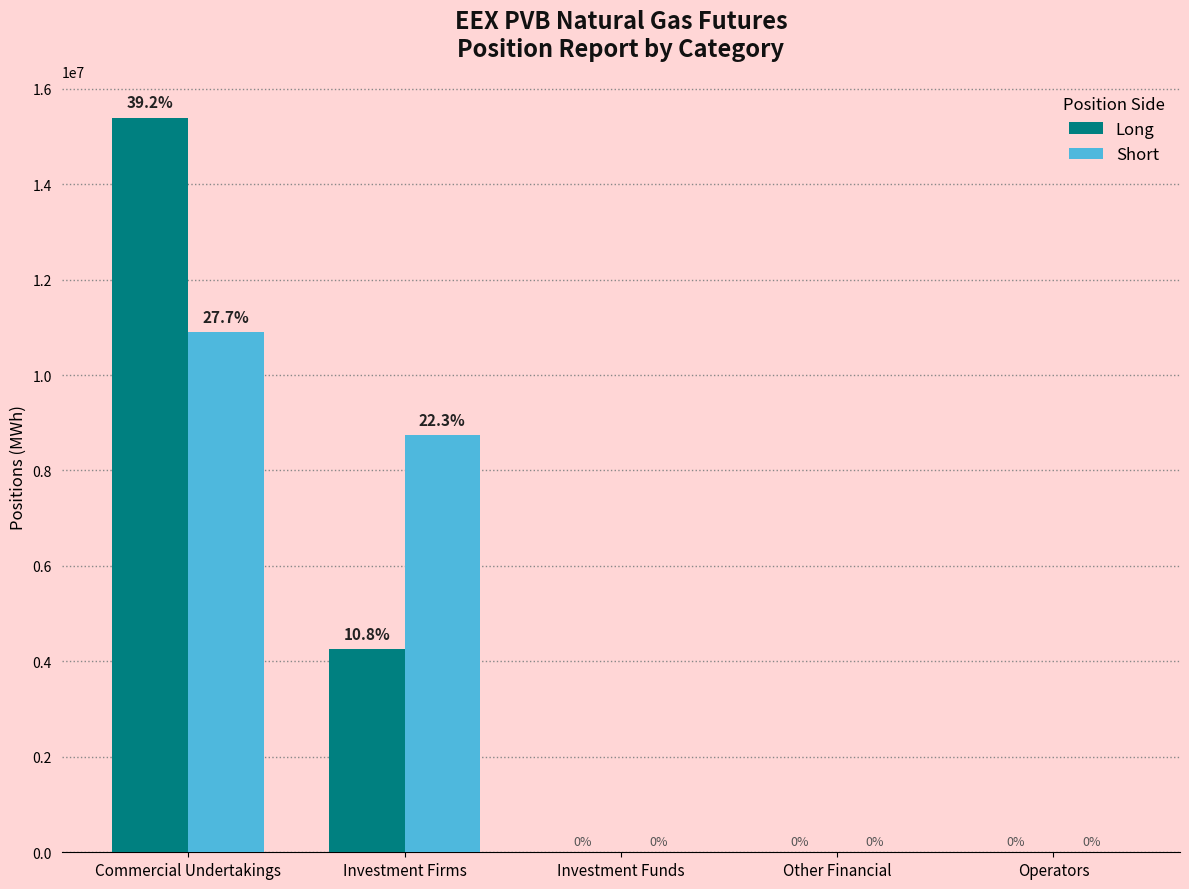

Is it true that Long equals 15394684 at Commercial Undertakings?

True